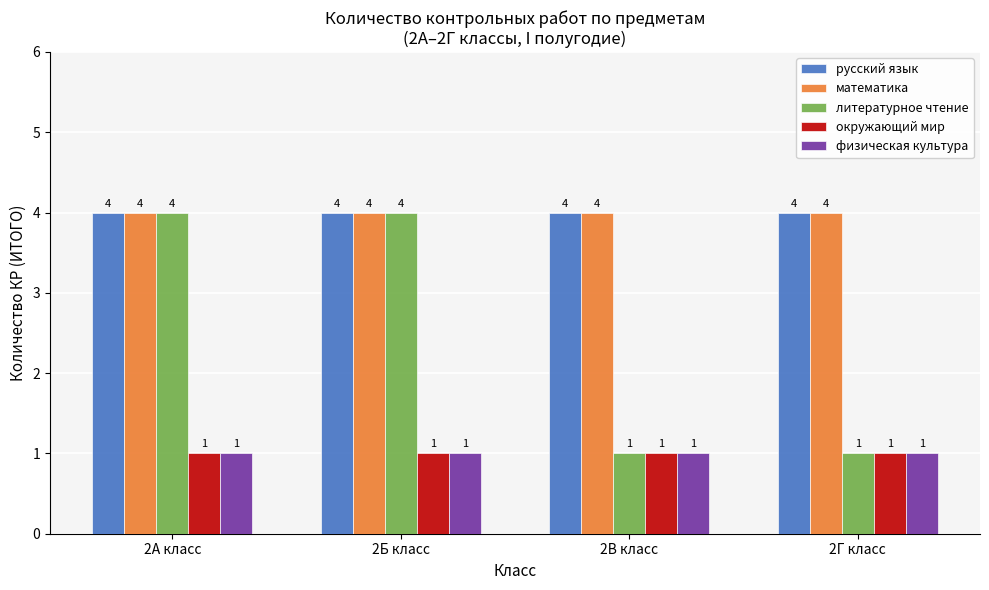

The физическая культура series shows 0 at 2Г класс. True or false?

False